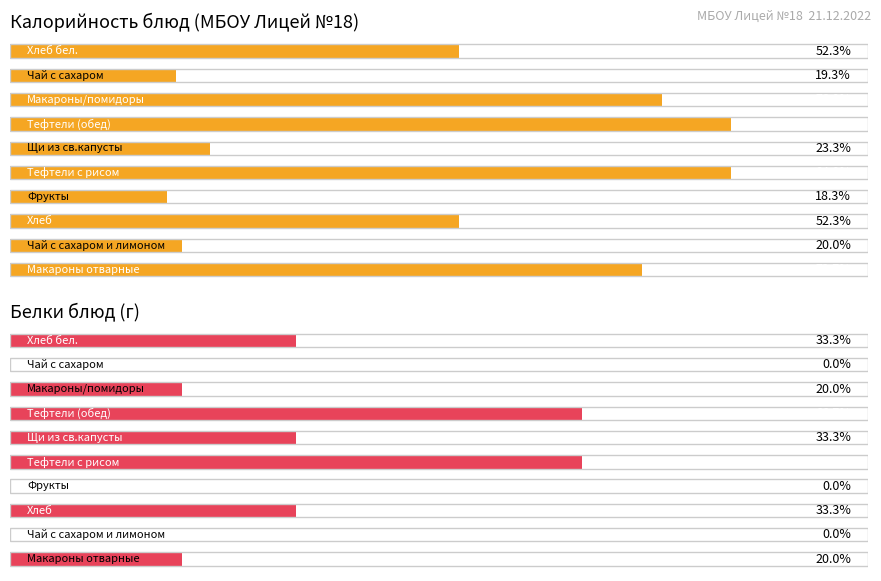

Which has a higher value, 5 or 6?

6